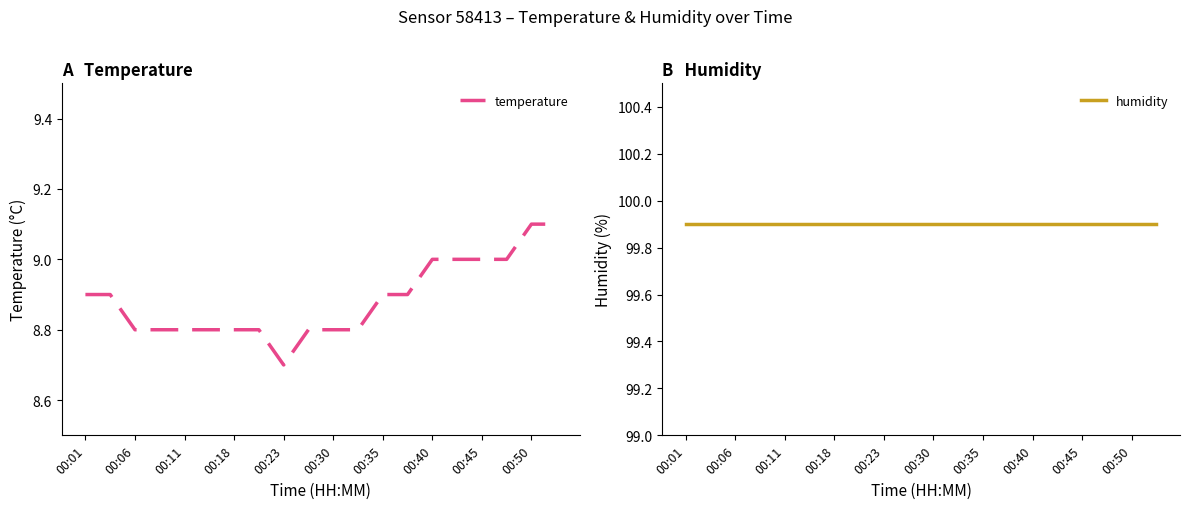

What are all the series names shown in the legend?

temperature, humidity